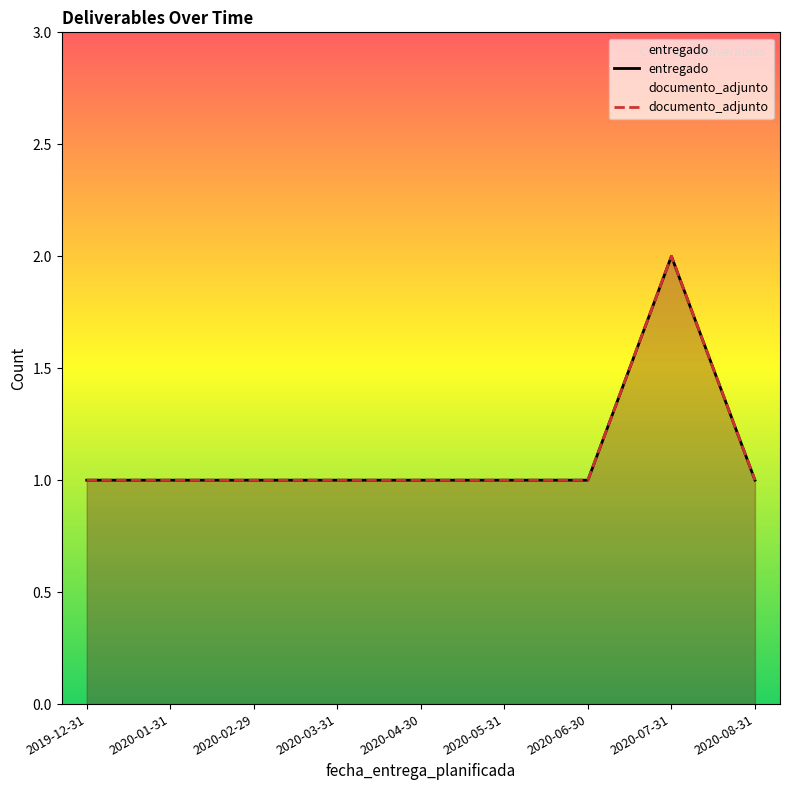

The documento_adjunto series shows 1 at 2020-05-31. True or false?

True